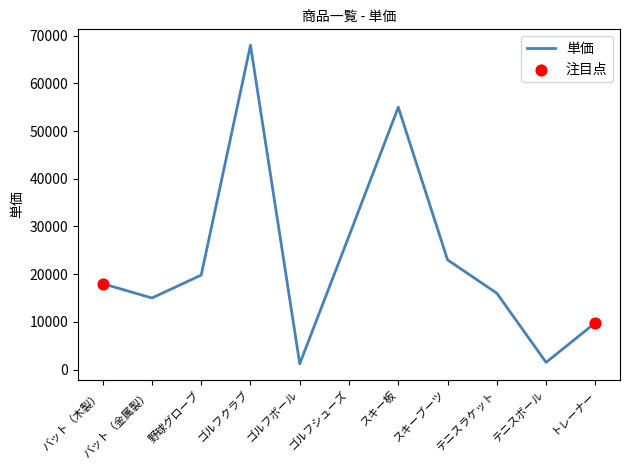

Which has a higher value, 野球グローブ or ゴルフシューズ?

ゴルフシューズ